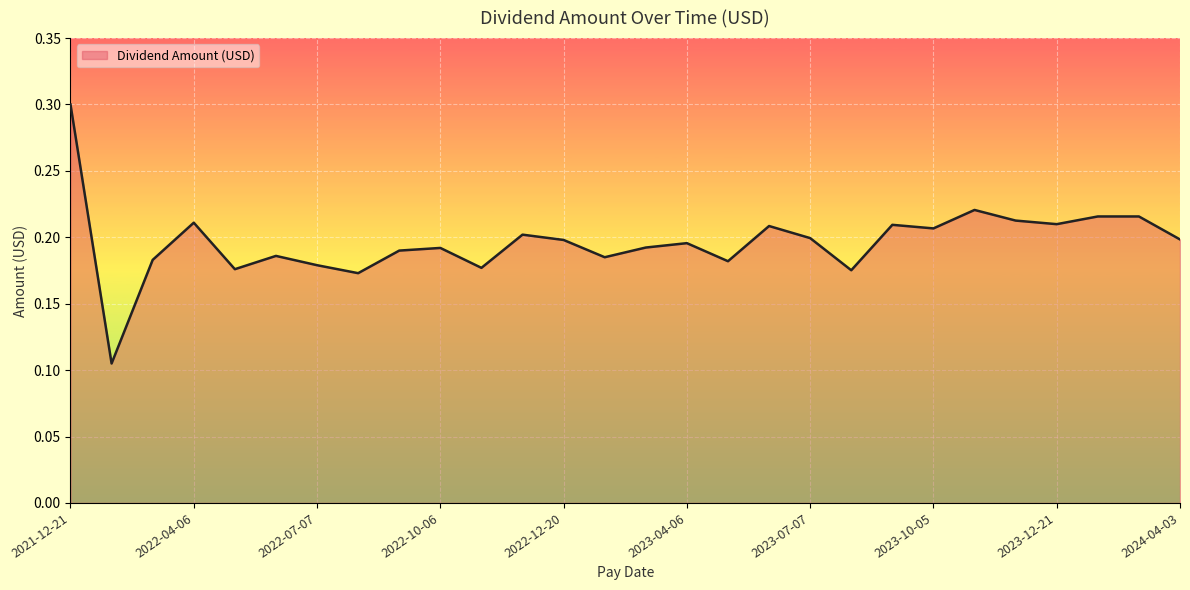

What is the minimum value shown in the chart?

0.1